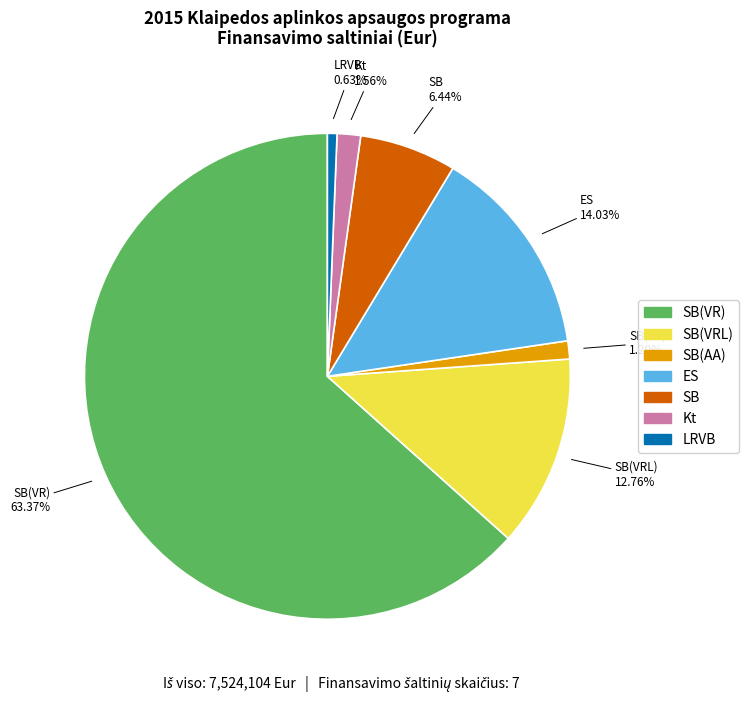

Does any single category account for the majority?

Yes